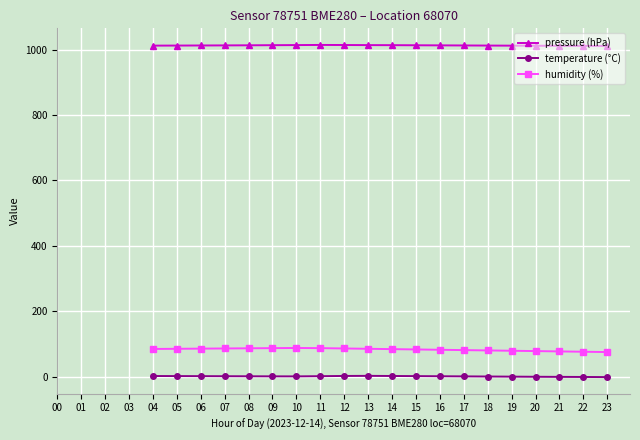

What is the value of the humidity (%) point at the 19th from the left?

76.5